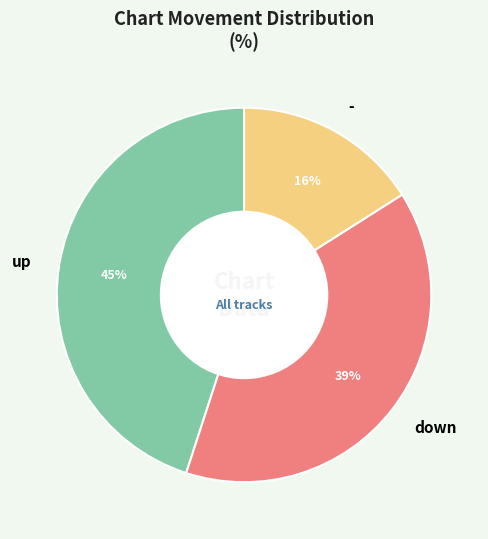

True or false: up accounts for 36% of the total.

False